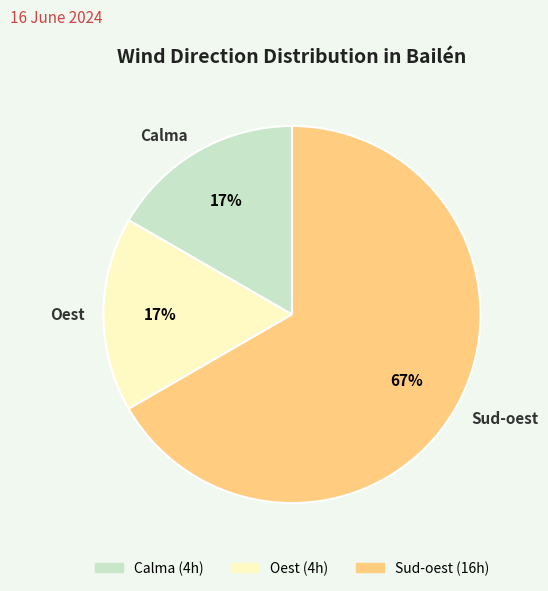

To the nearest percent, what portion does Oest represent?

17%